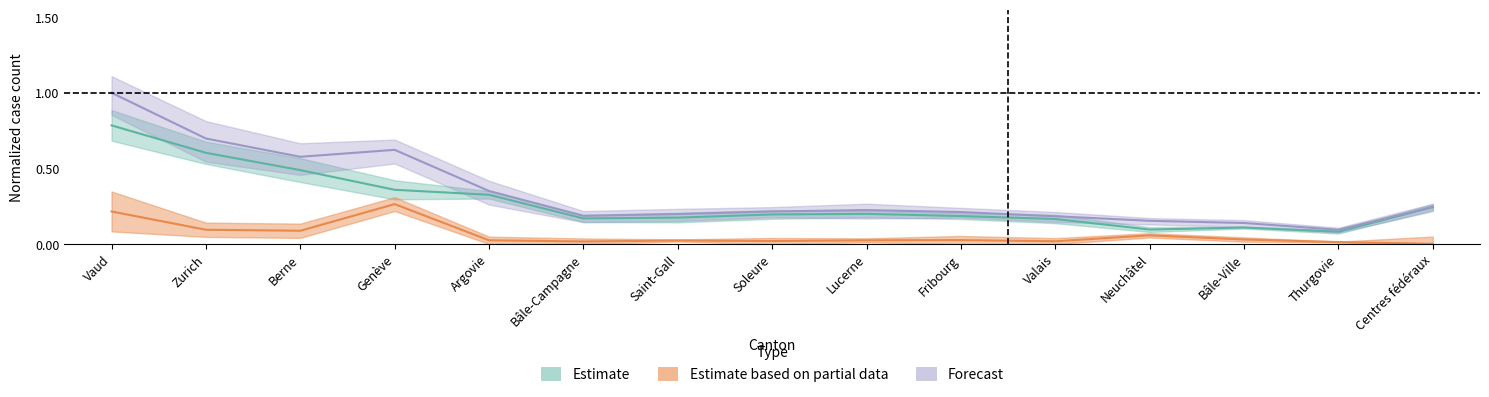

What position from the left is Genève?

4